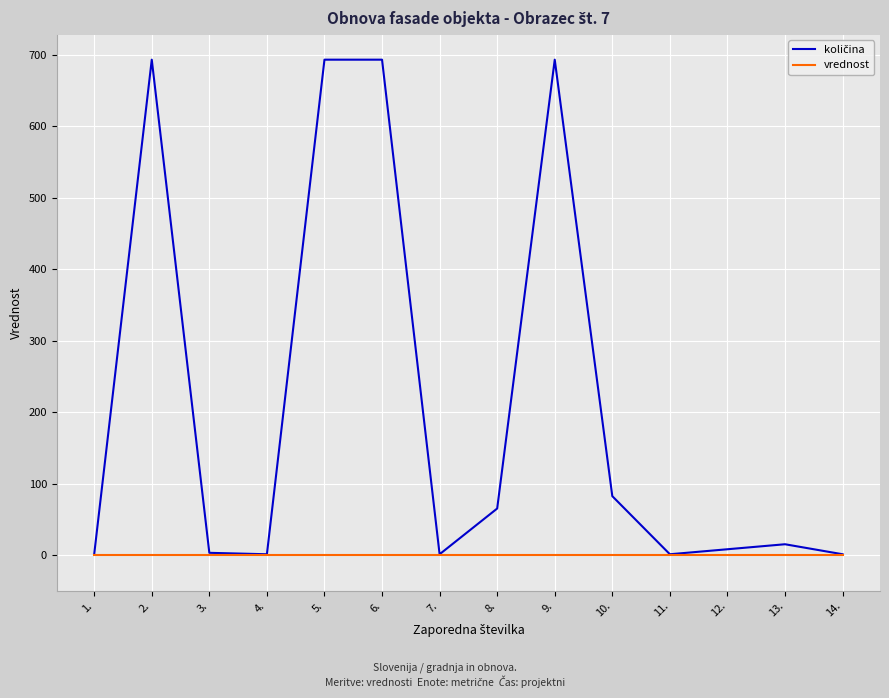

What is the maximum value shown in the chart?

693.2